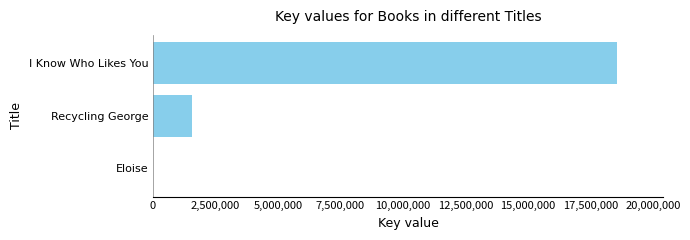

What is the sum of the values at I Know Who Likes You and Recycling George?

20094776